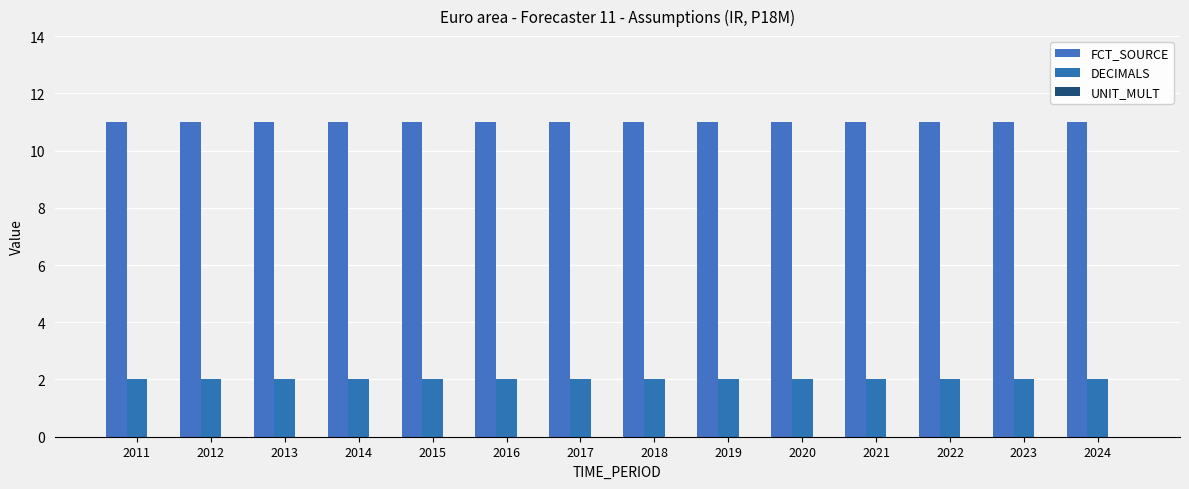

How many data points does each series have?

14